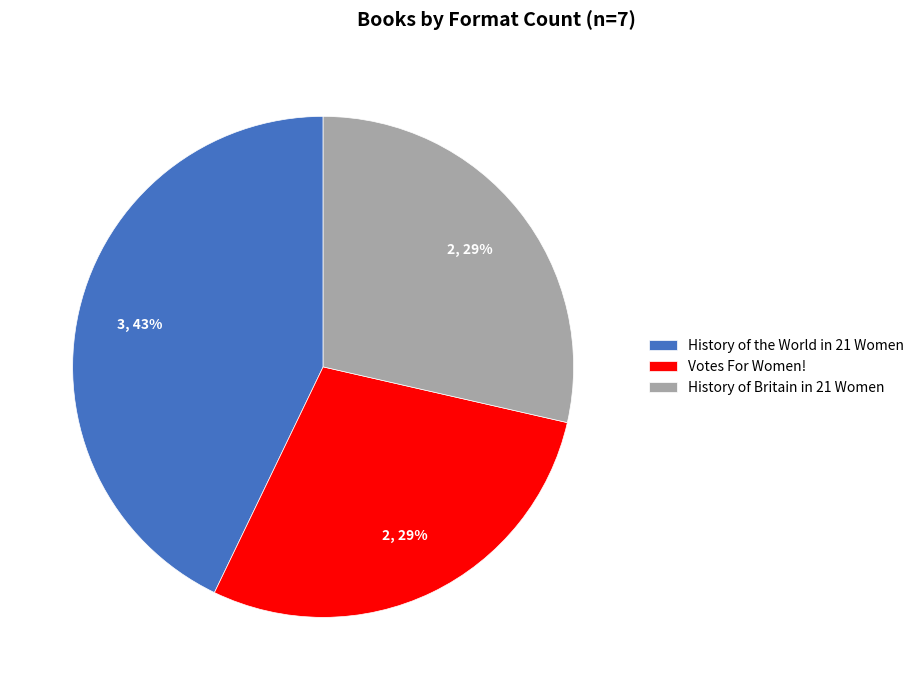

Is there a majority slice in this chart?

No